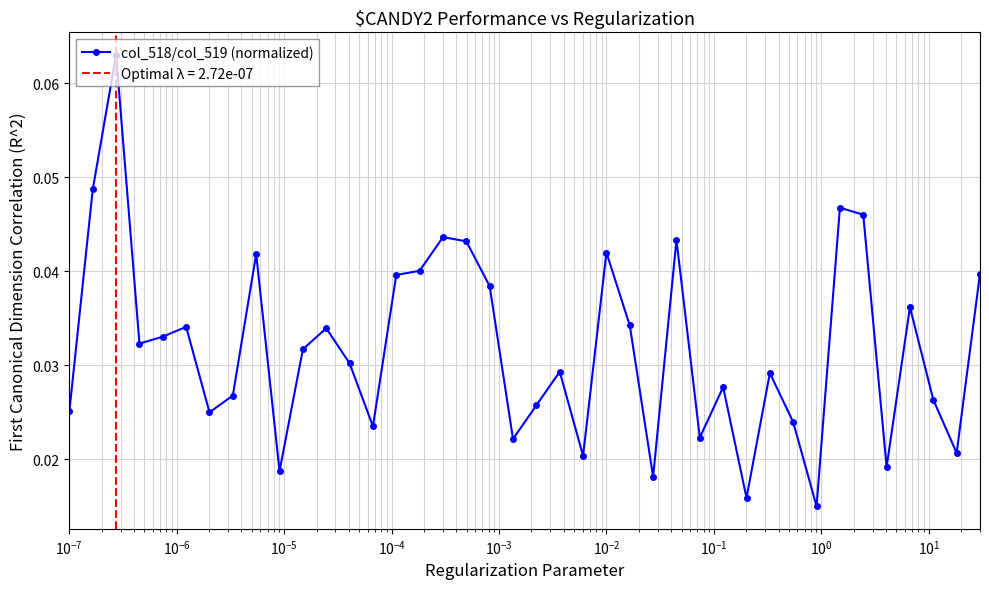

How many col_518/col_519 (normalized) values are between 0 and 1?

40